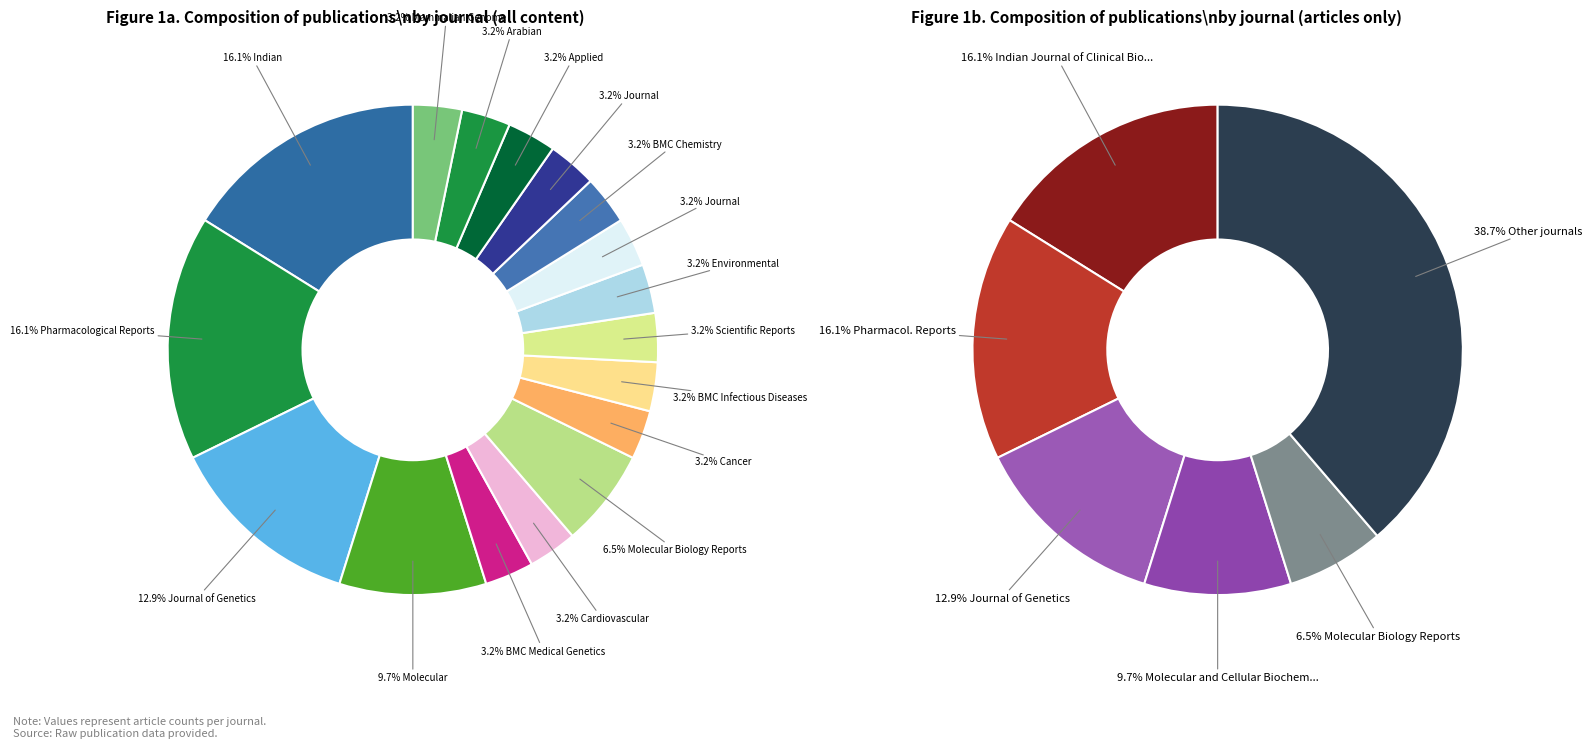

What is the smallest slice in the pie chart?

BMC Medical Genetics